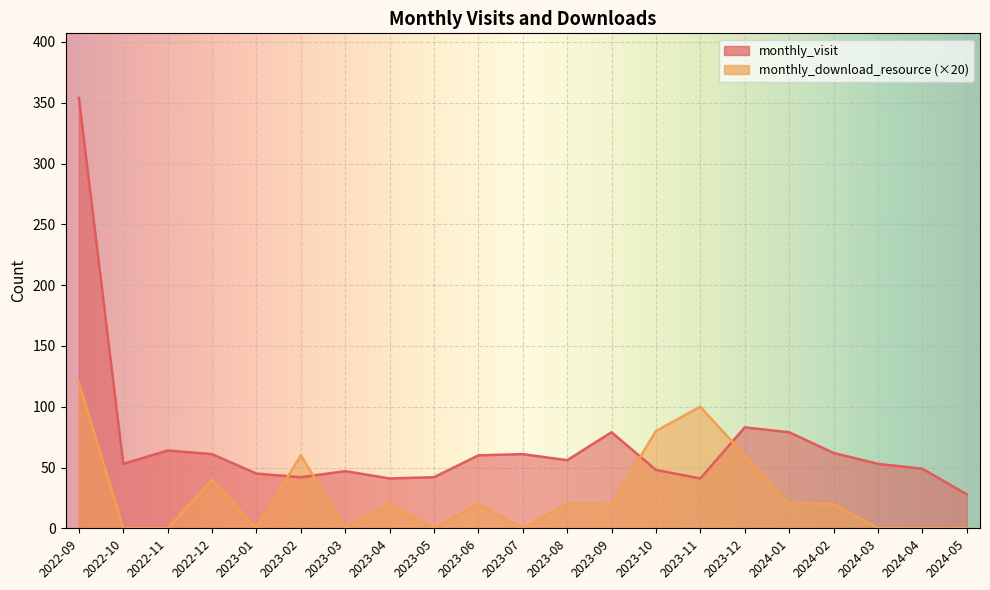

Reading right to left, list all the values displayed in this chart.

monthly_visit: 2024-05=28	2024-04=49	2024-03=53	2024-02=62	2024-01=79	2023-12=83	2023-11=41	2023-10=48	2023-09=79	2023-08=56	2023-07=61	2023-06=60	2023-05=42	2023-04=41	2023-03=47	2023-02=42	2023-01=45	2022-12=61	2022-11=64	2022-10=53	2022-09=354
monthly_download_resource: 2024-05=0	2024-04=0	2024-03=0	2024-02=20	2024-01=20	2023-12=60	2023-11=100	2023-10=80	2023-09=20	2023-08=20	2023-07=0	2023-06=20	2023-05=0	2023-04=20	2023-03=0	2023-02=60	2023-01=0	2022-12=40	2022-11=0	2022-10=0	2022-09=120